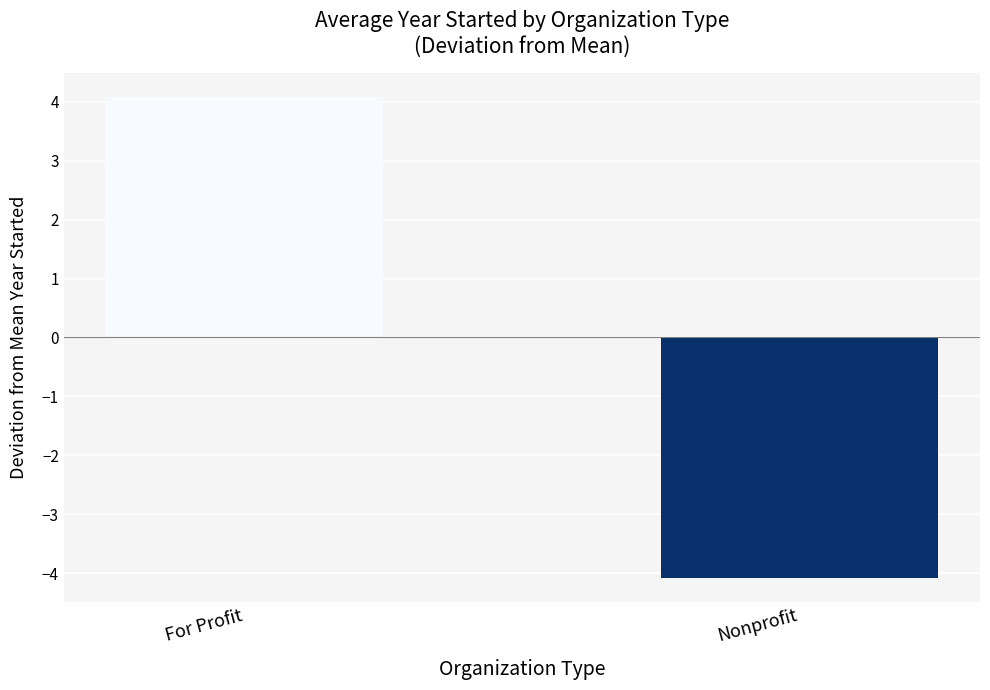

How many series are shown in this chart?

1